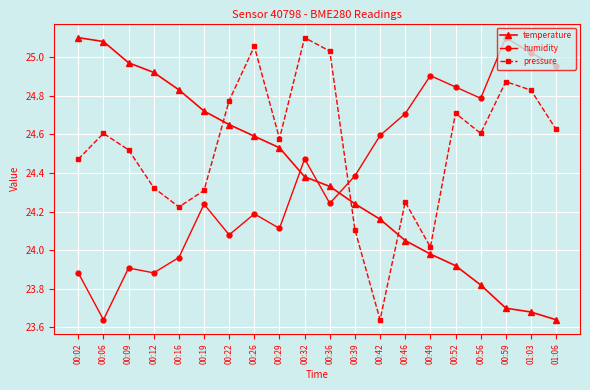

Which series has the largest total across all categories?

pressure